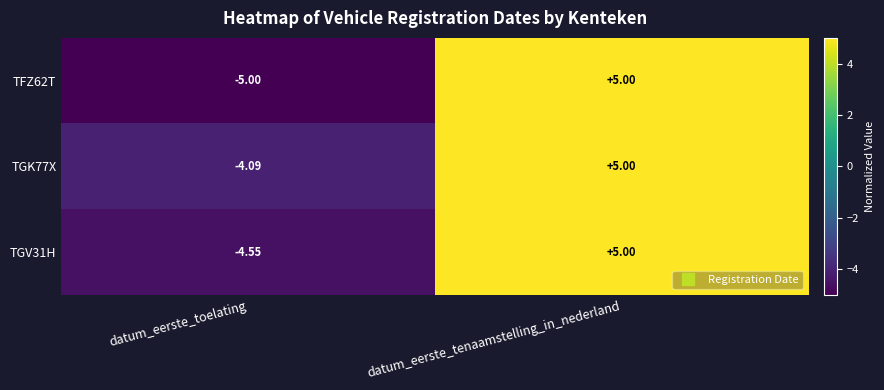

List the labels in order of TGK77X value, smallest first.

datum_eerste_toelating, datum_eerste_tenaamstelling_in_nederland